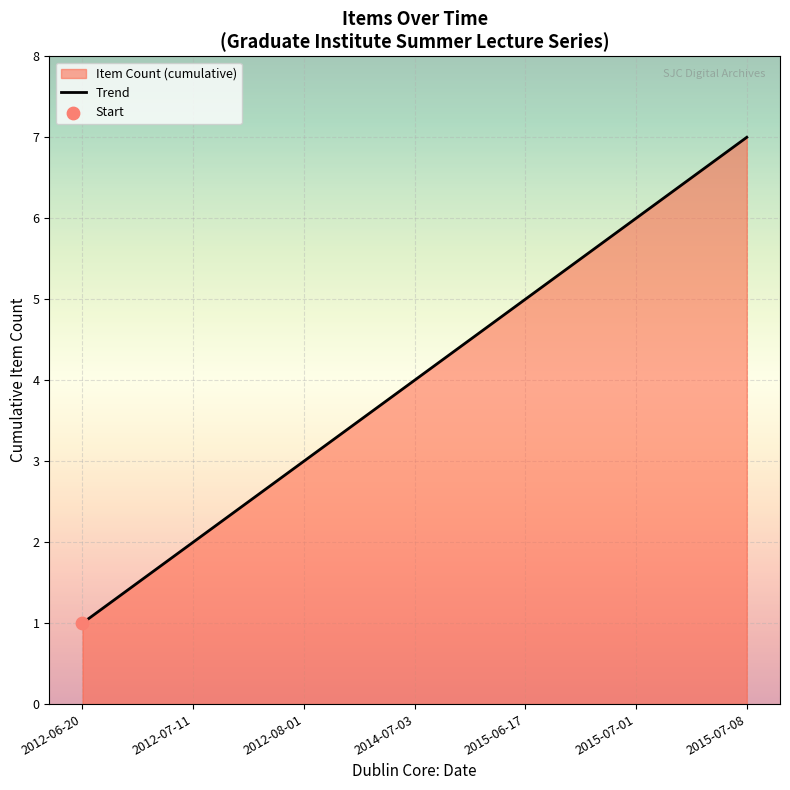

What is the change in value from 2012-06-20 to 2015-07-08?

+6